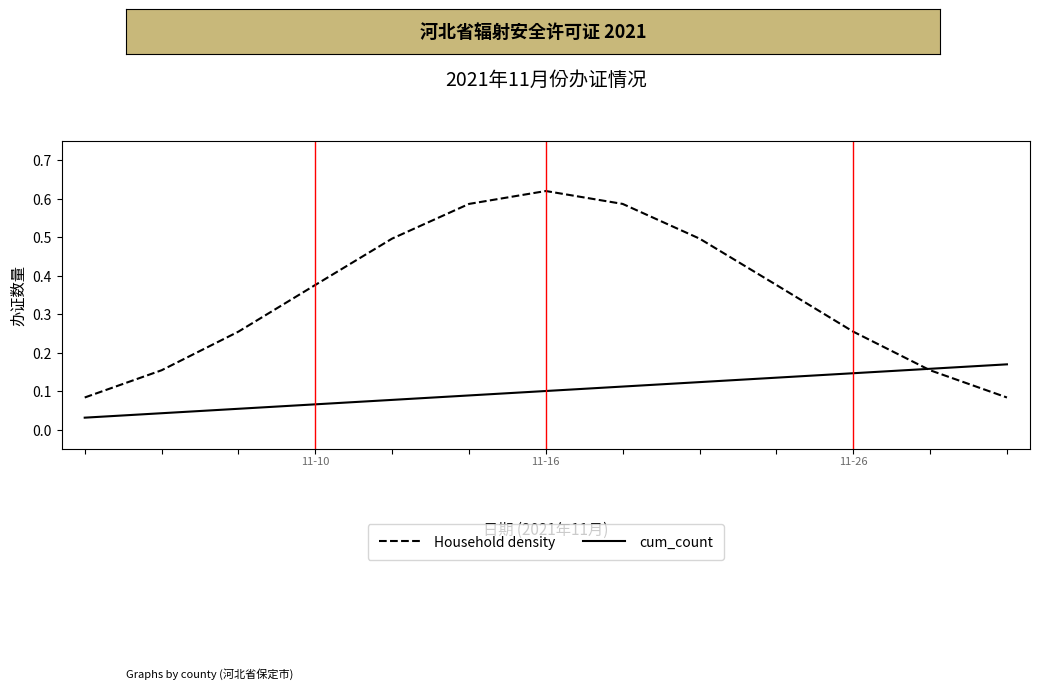

Which series has the largest range (max minus min)?

Household density